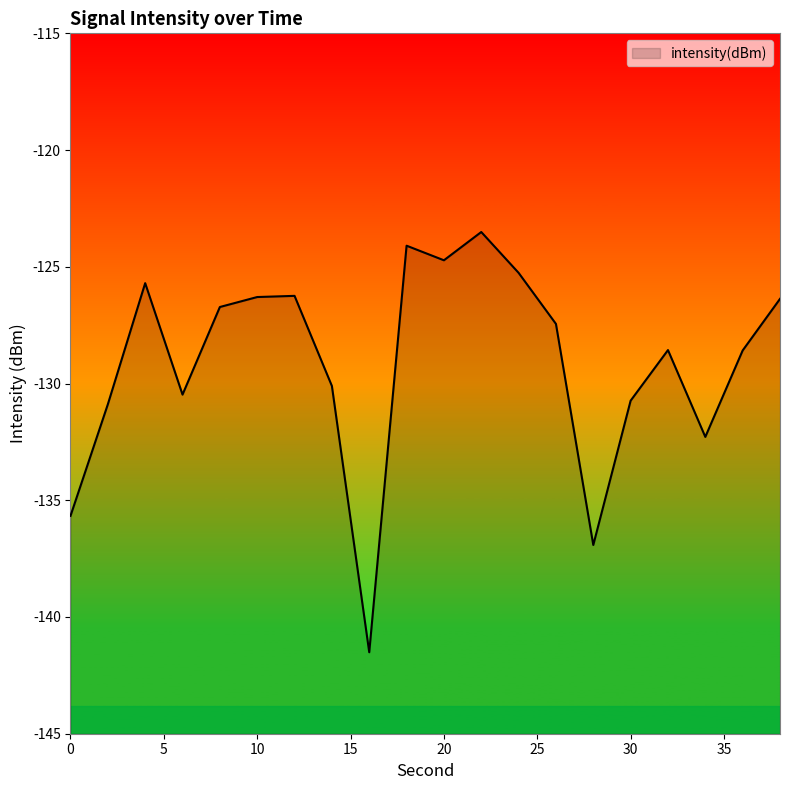

How many points are higher than both their immediate neighbors (excluding endpoints)?

5